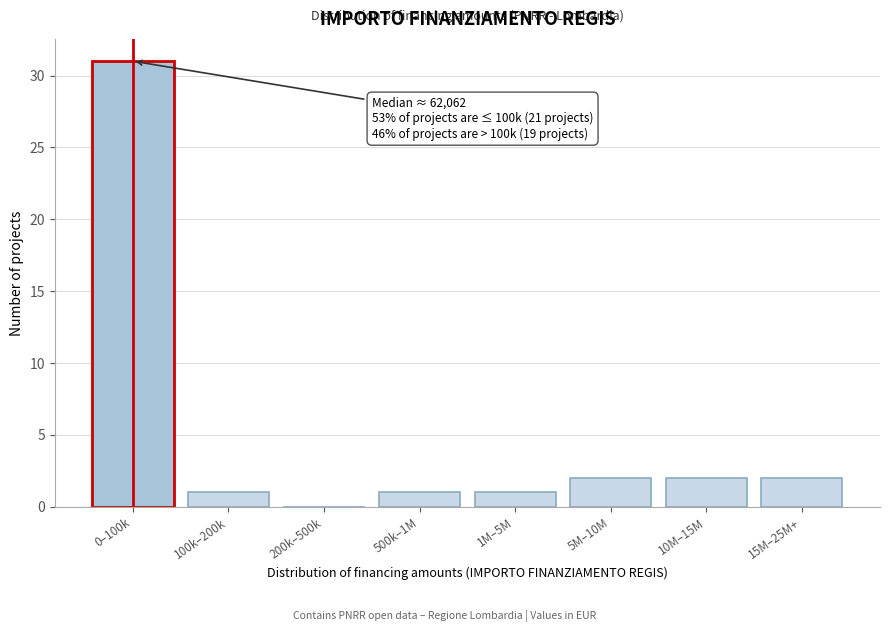

The value at 1M–5M is 2. True or false?

False